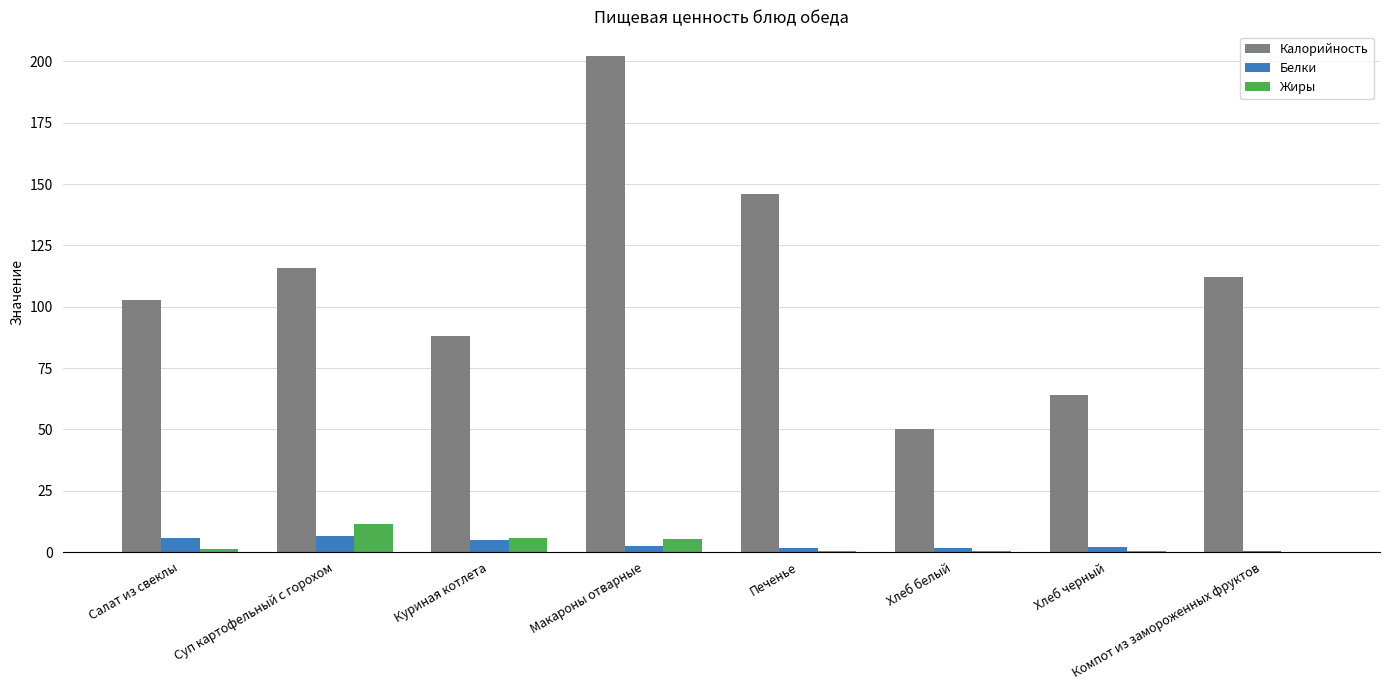

What is the sum of all Калорийность values?

880.8